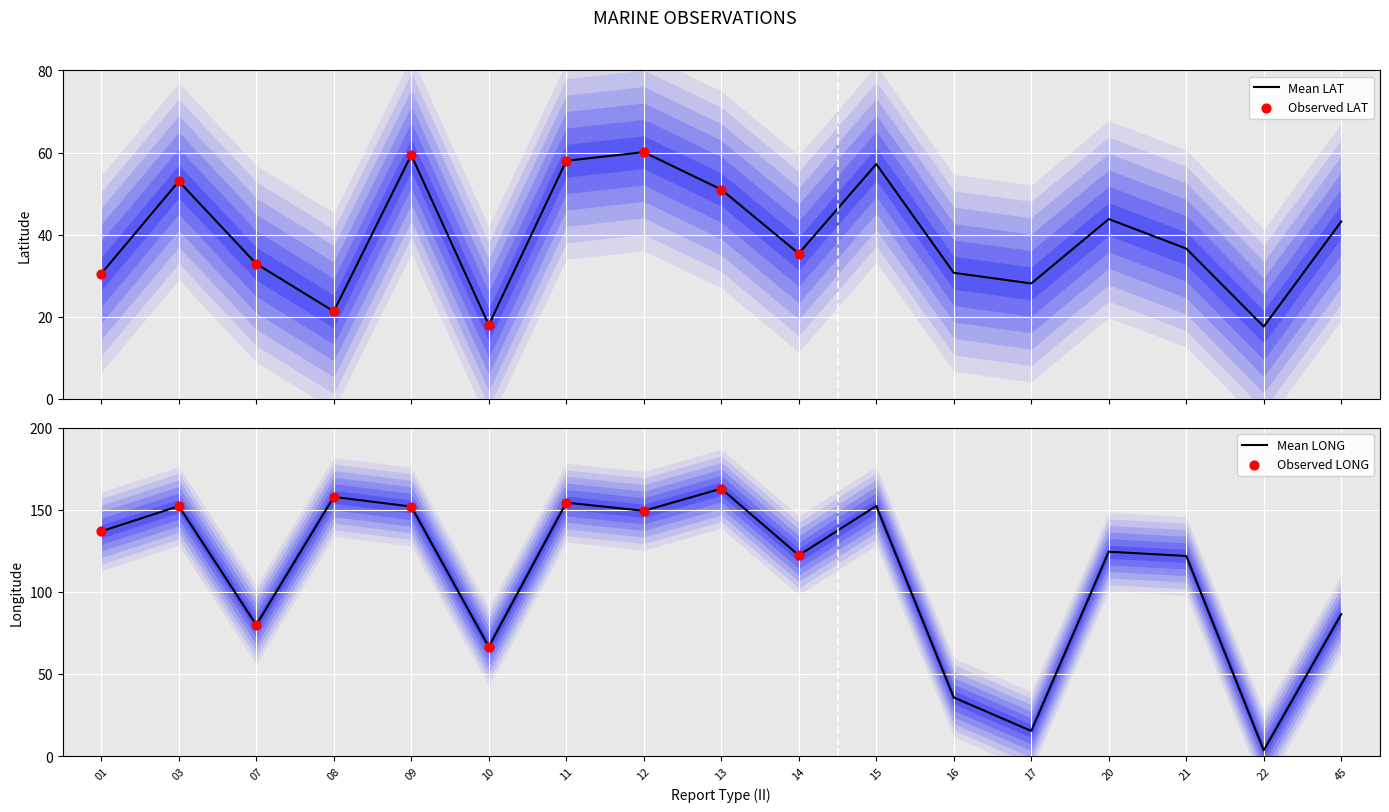

Which series has the largest Y range (max minus min)?

Mean LONG